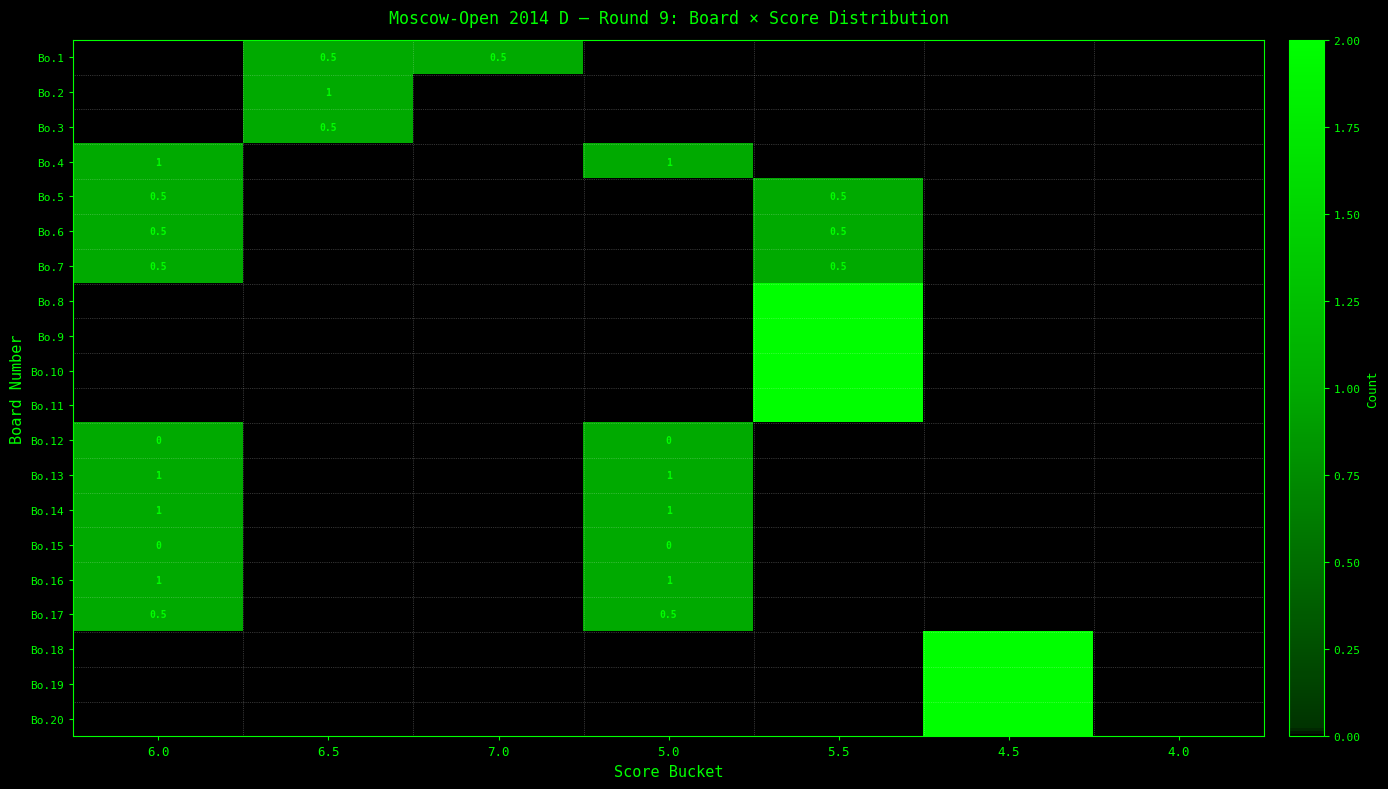

What is the highest value of the Bo.8 series?

2